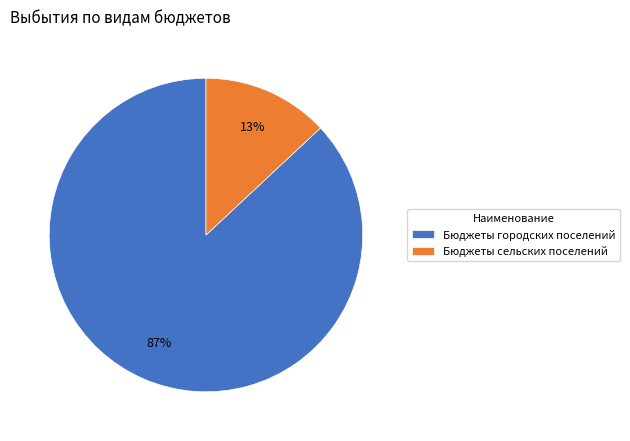

Do Бюджеты сельских поселений and Бюджеты городских поселений together represent more than half of the pie?

Yes